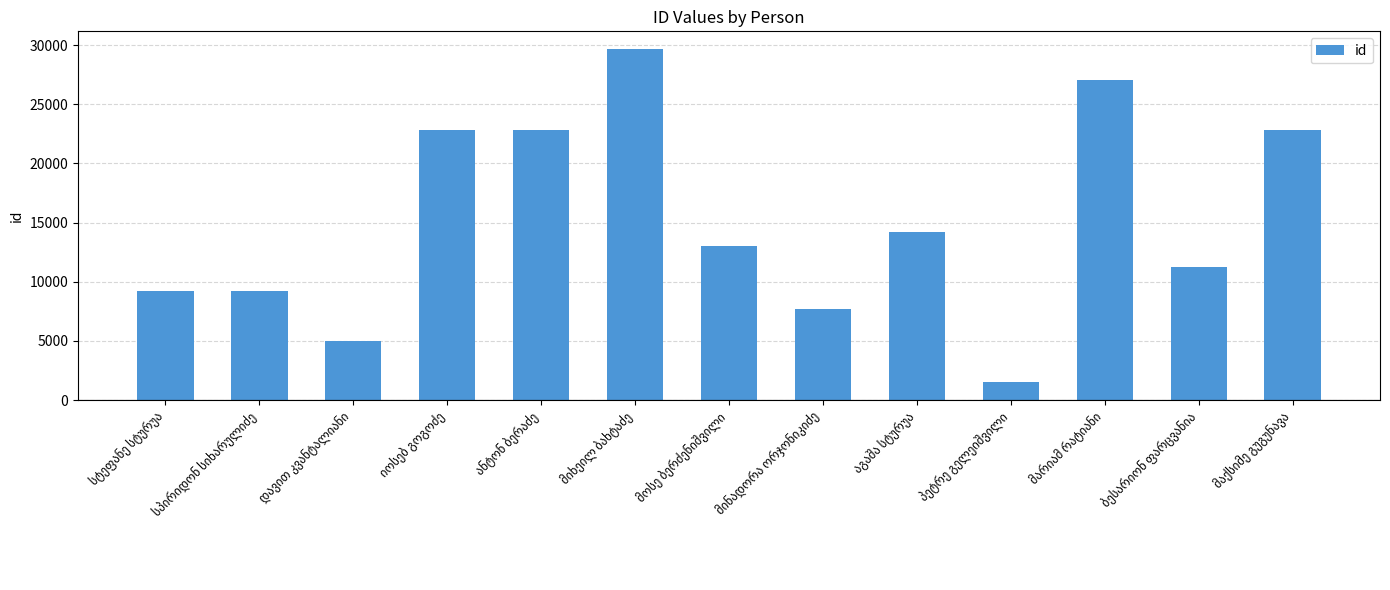

What is the average value?

15111